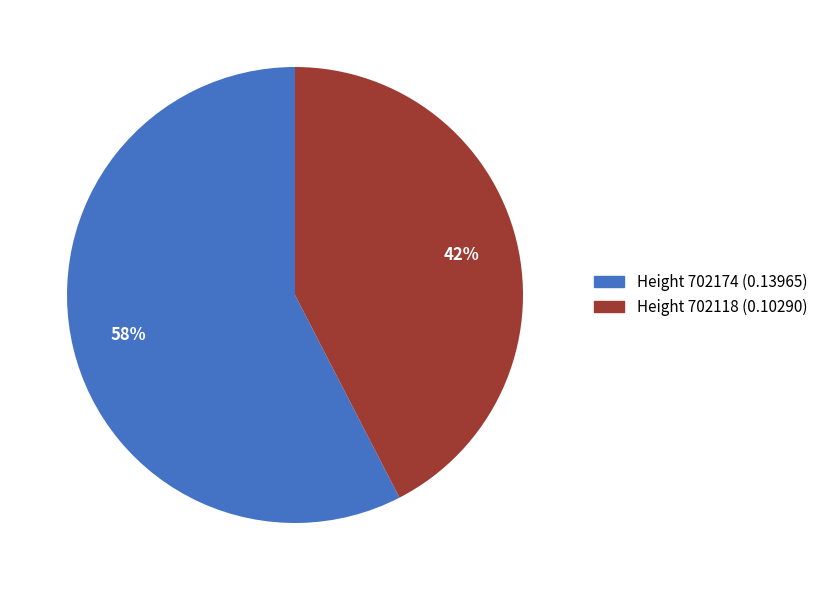

How many segments does this pie chart have?

2